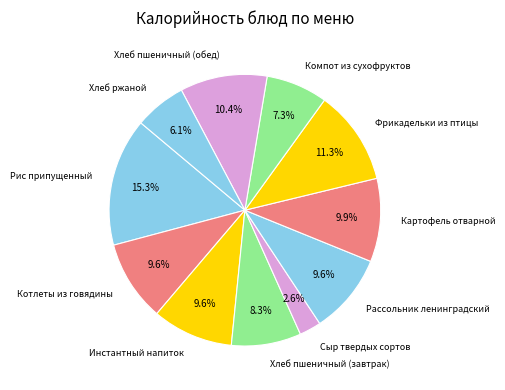

How many segments does this pie chart have?

11